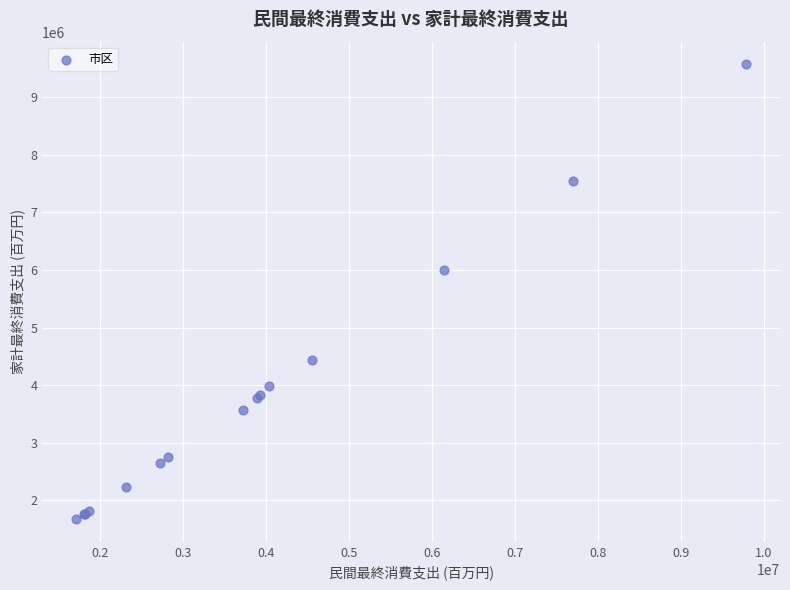

What Y value in the scatter plot is closest to 5622640?

5991864.0